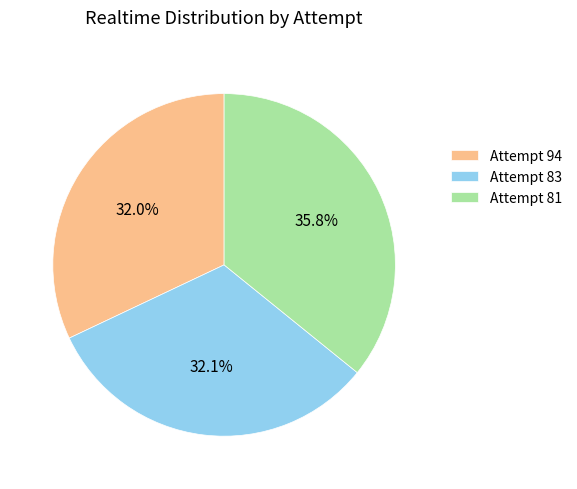

How many segments does this pie chart have?

3